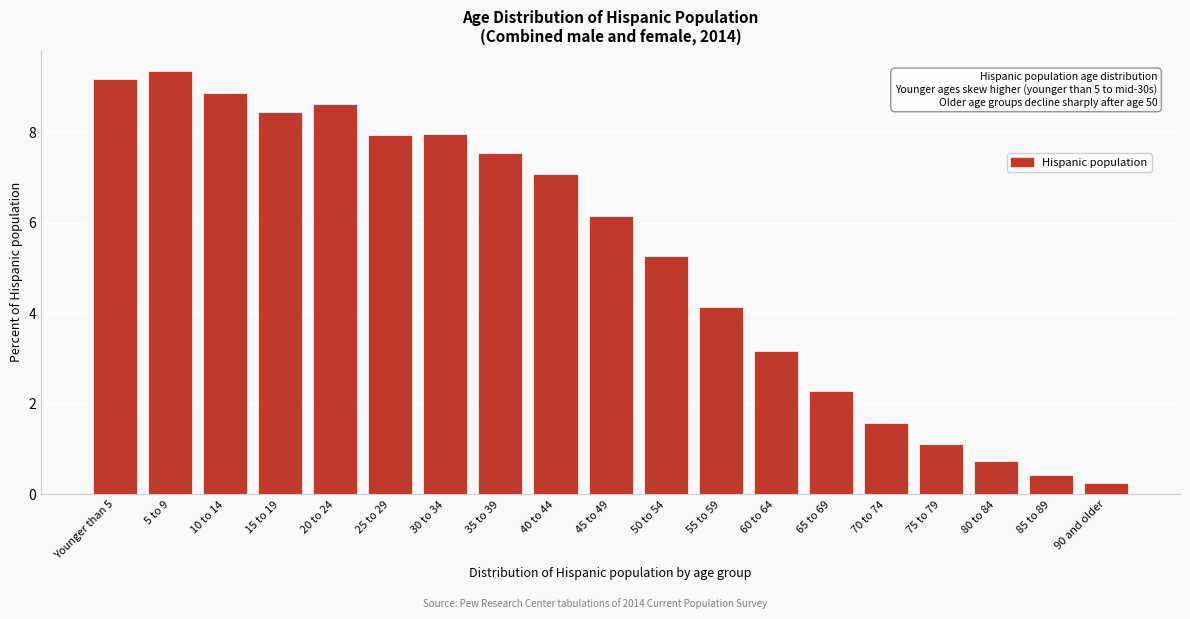

What is the change in value from 5 to 9 to 35 to 39?

-1.8